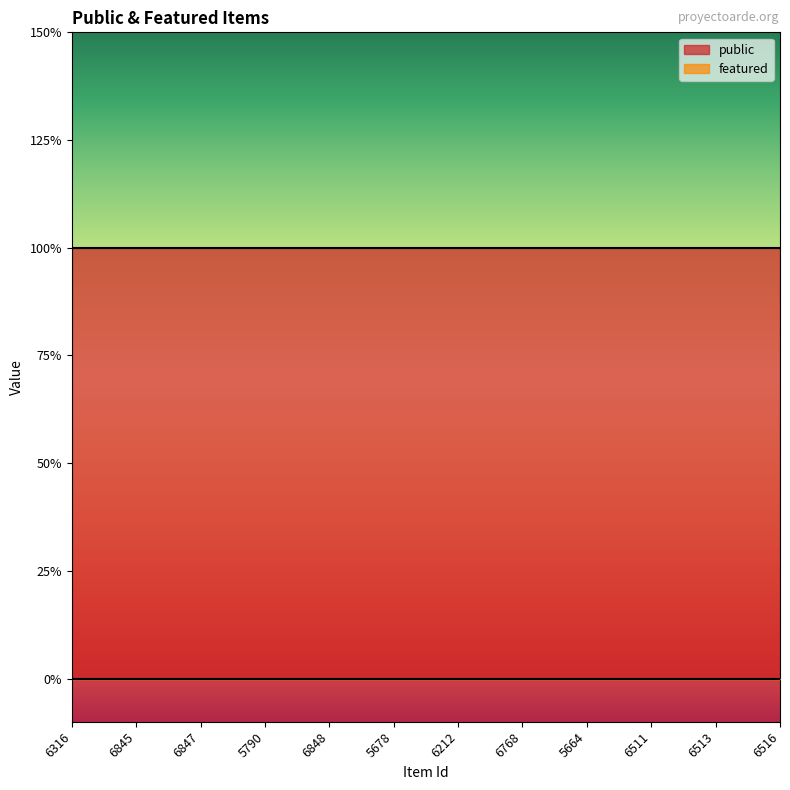

Rank the categories by public value from highest to lowest.

6316, 6845, 6847, 5790, 6848, 5678, 6212, 6768, 5664, 6511, 6513, 6516